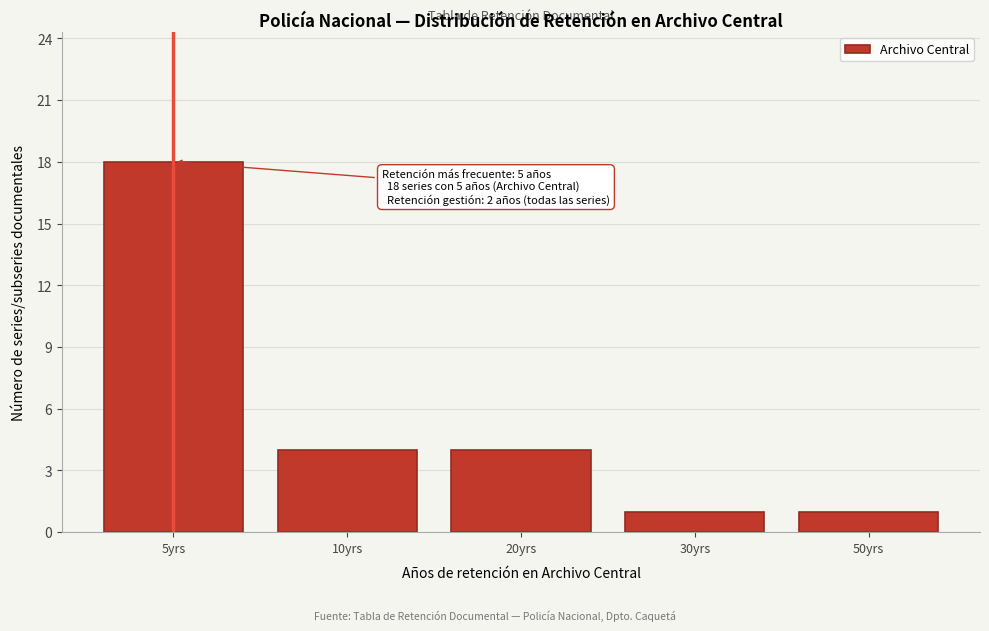

Reading left to right, extract all data points from this chart.

18	4	4	1	1